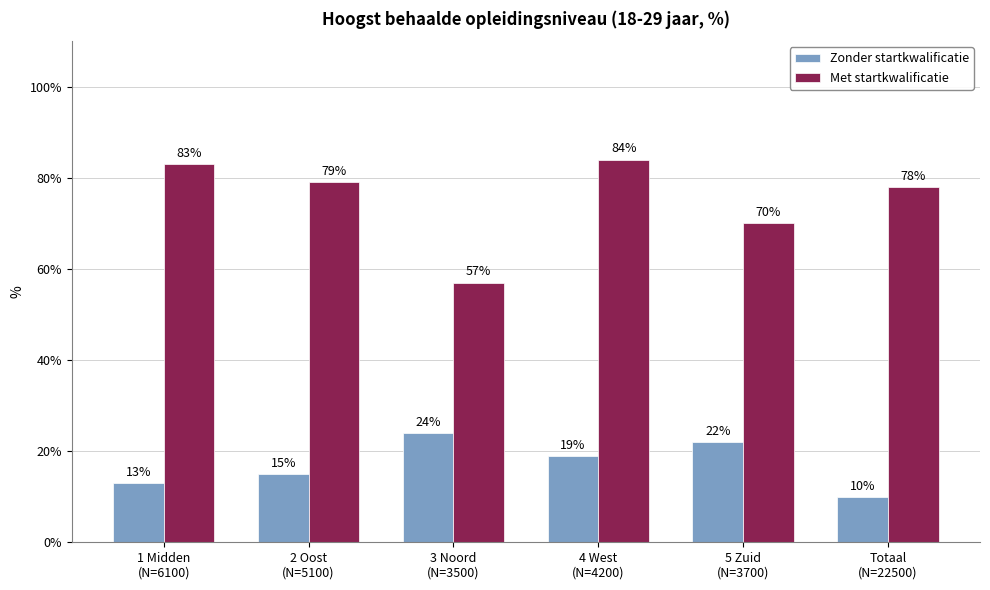

At which label does Met startkwalificatie reach its minimum?

3 Noord
(N=3500)